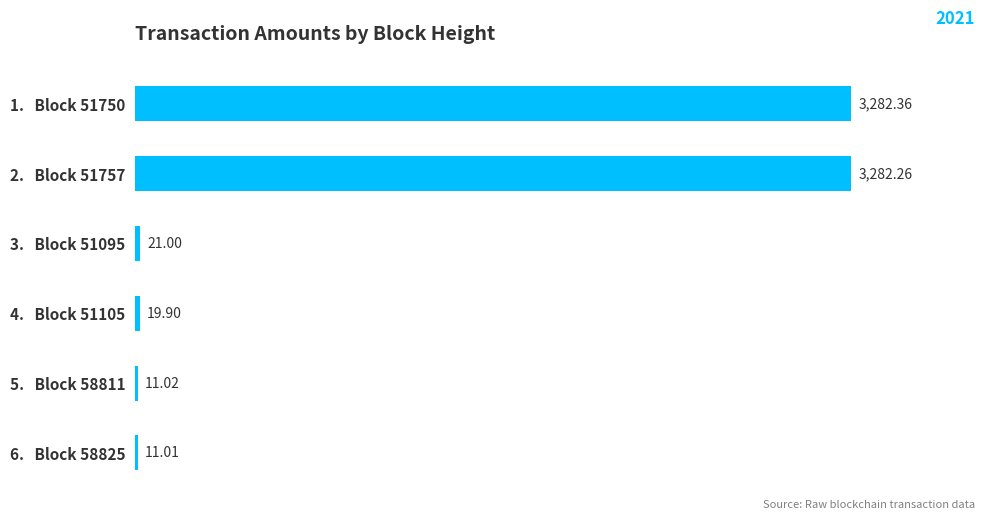

Count the number of categories in the chart.

6